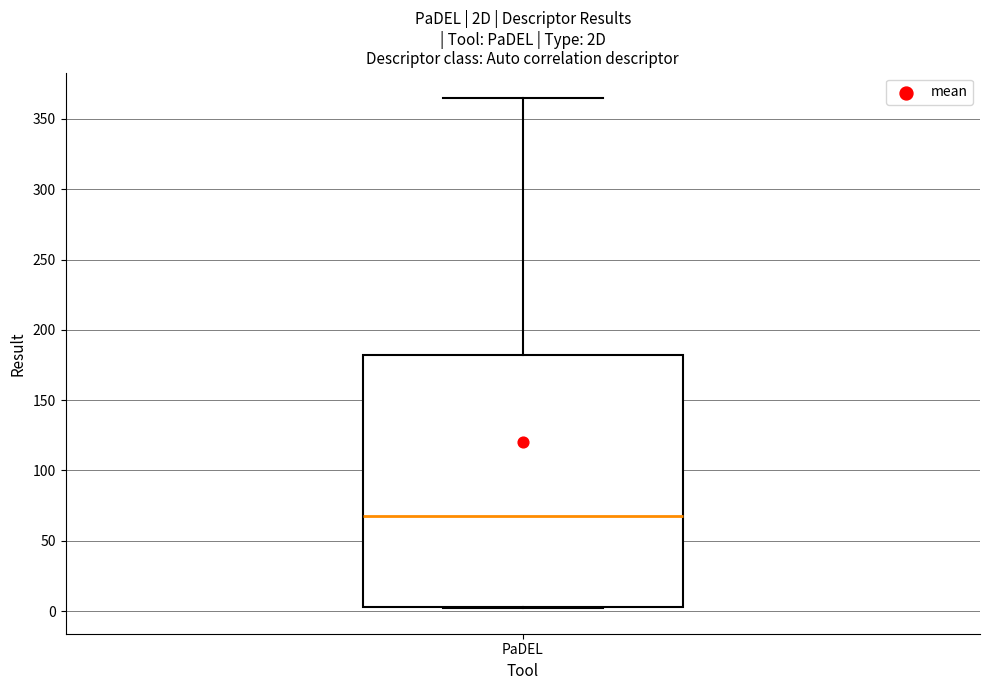

Where is the upper edge of the box for PaDEL on the y-axis? The values are not printed on the chart, so give them approximately, as read against the axis.

180